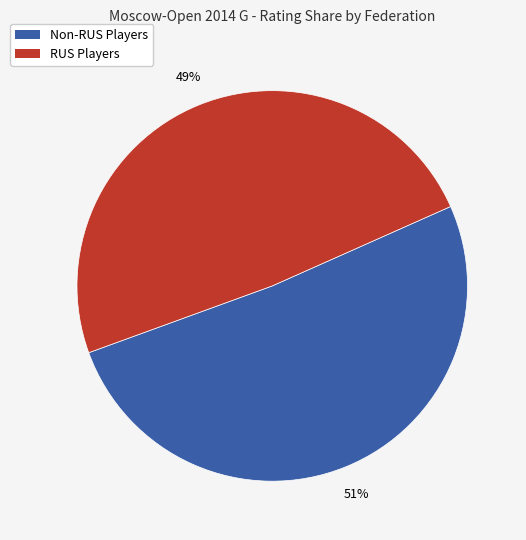

How many segments does this pie chart have?

2